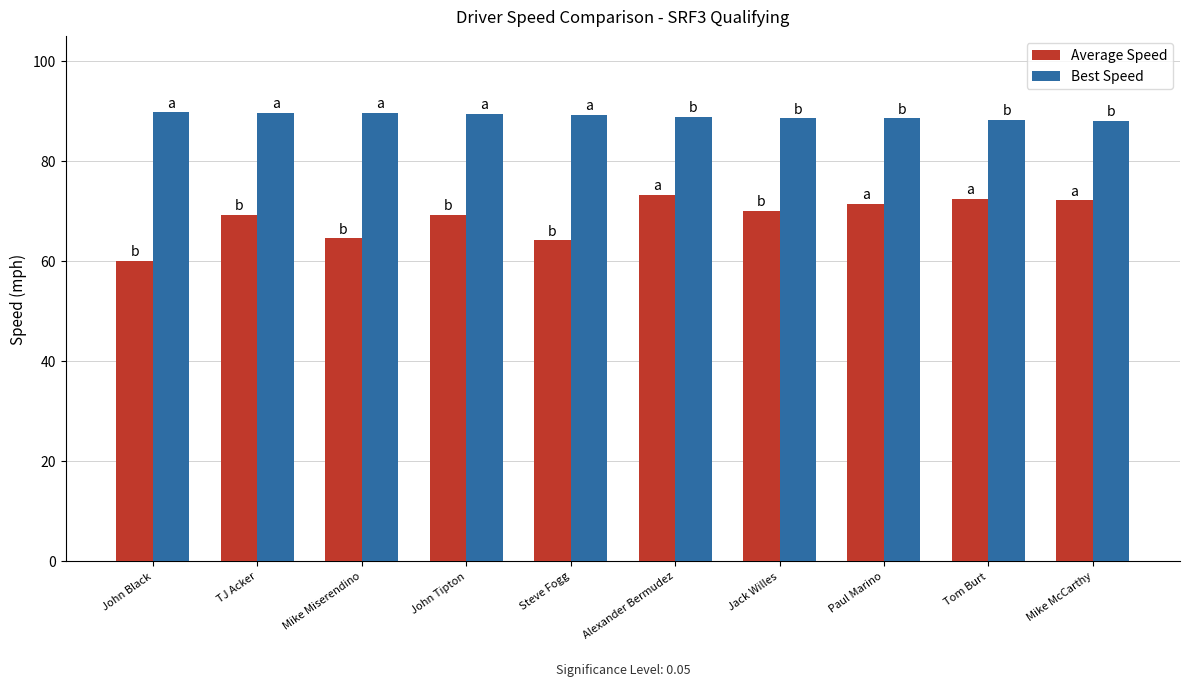

Is the value of Best Speed at Steve Fogg greater than the value of Average Speed at John Tipton?

Yes